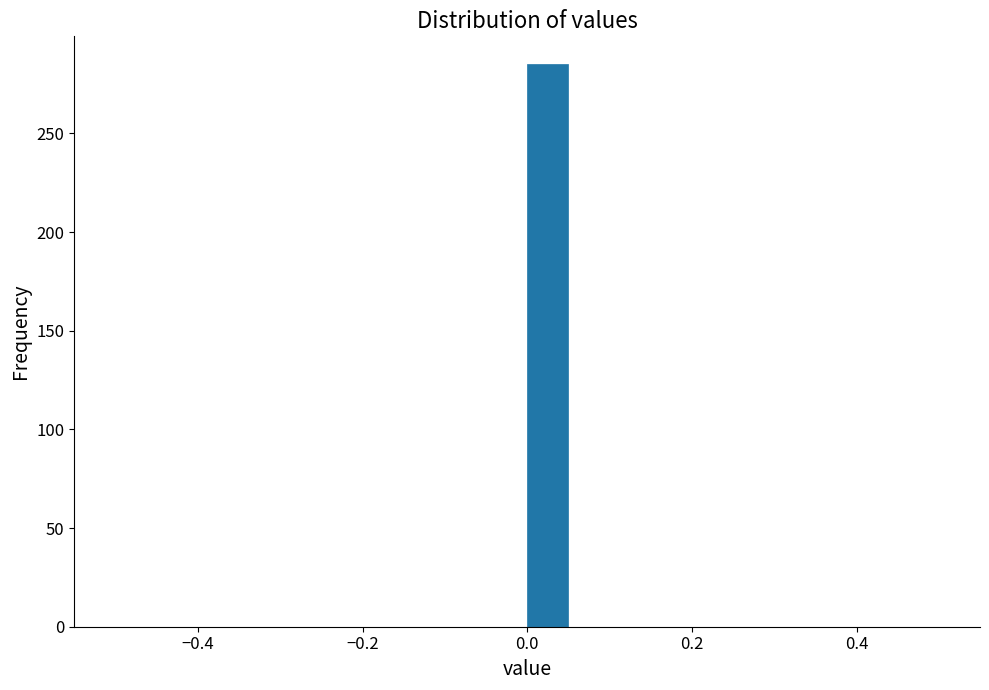

Read against the x-axis, roughly where is the centre of the tallest bar?

0.02